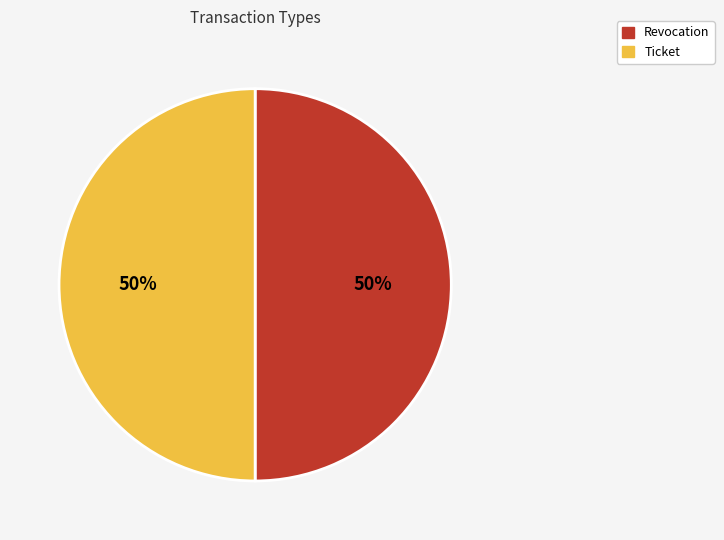

To the nearest percent, what percentage of the pie is Revocation?

50%